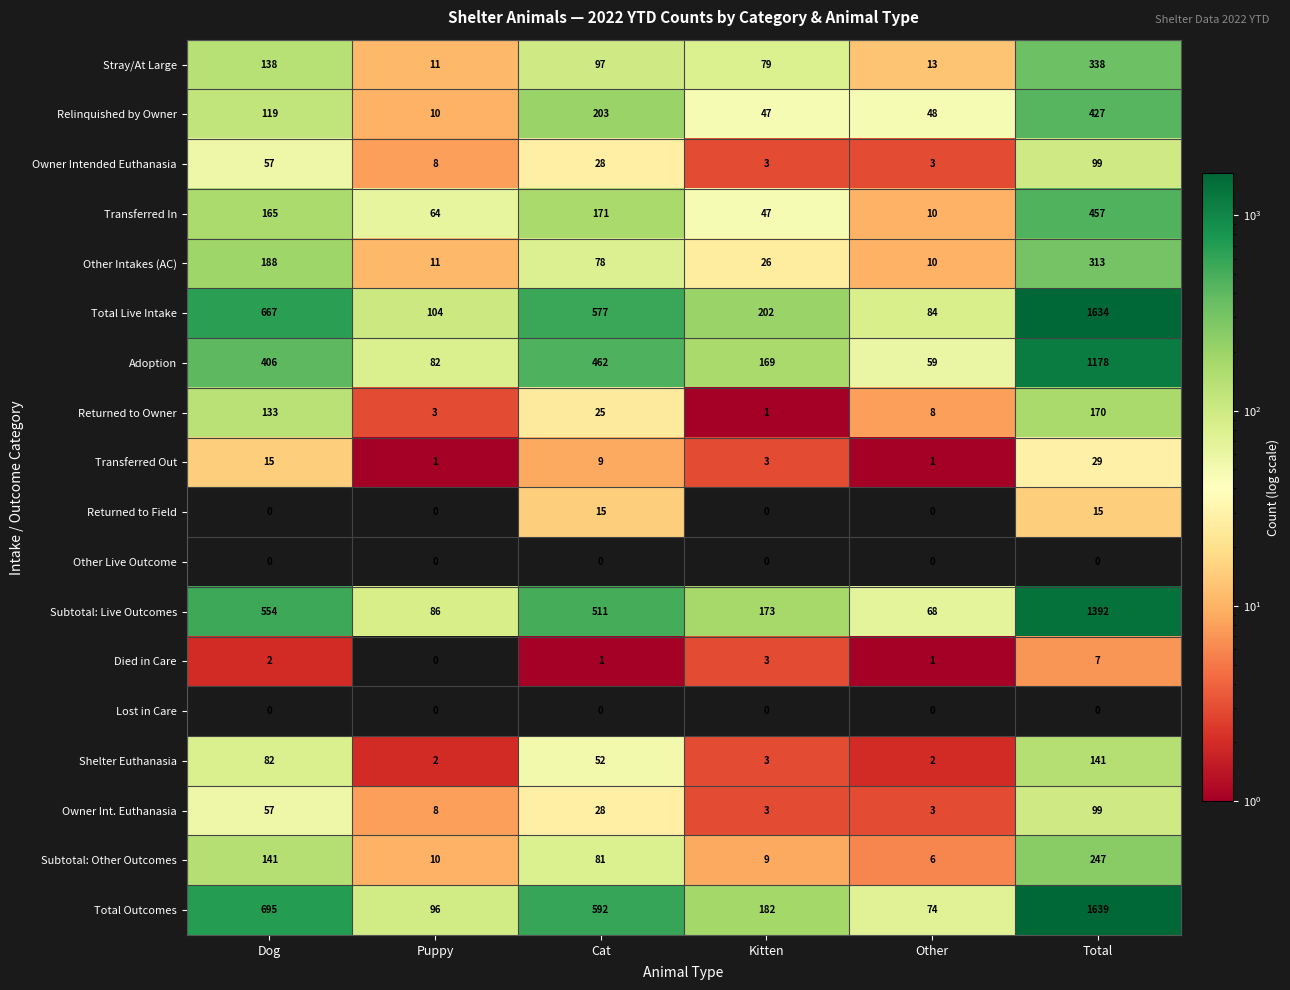

Which series has the widest spread of values?

Total Outcomes